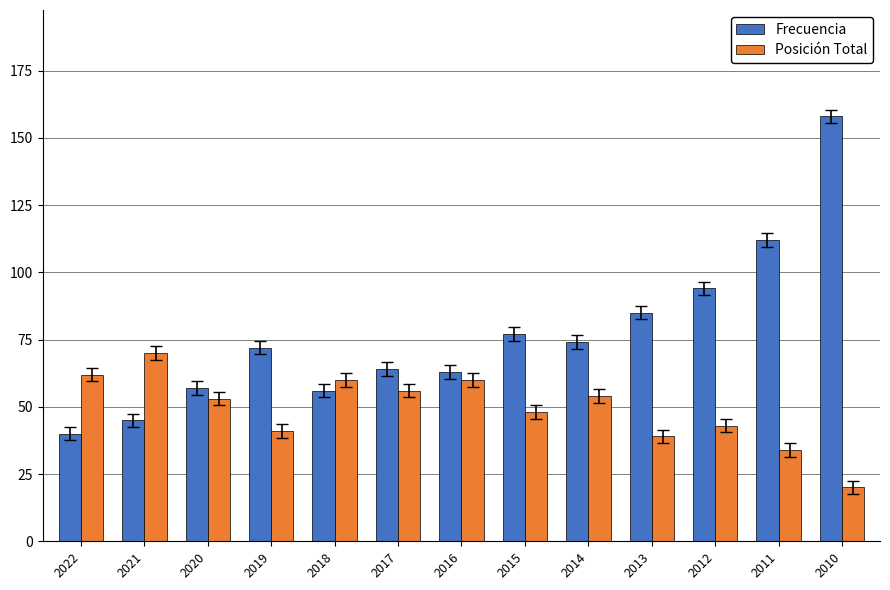

What is the greatest value displayed?

158